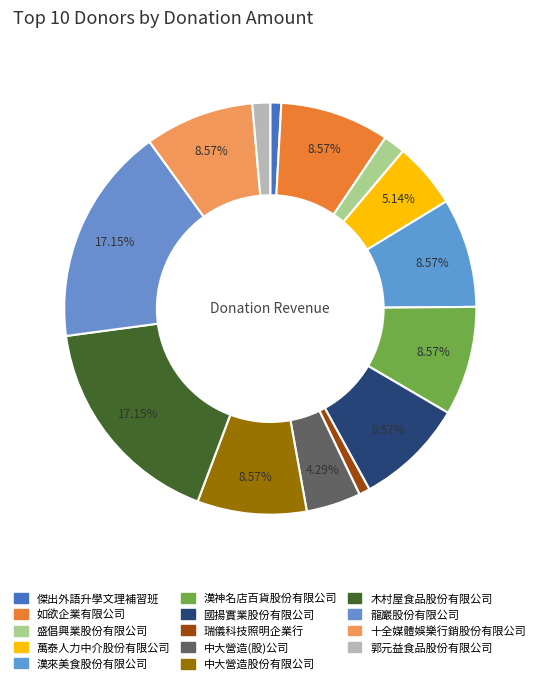

Is it true that 如欲企業有限公司 is 9% of the pie?

True